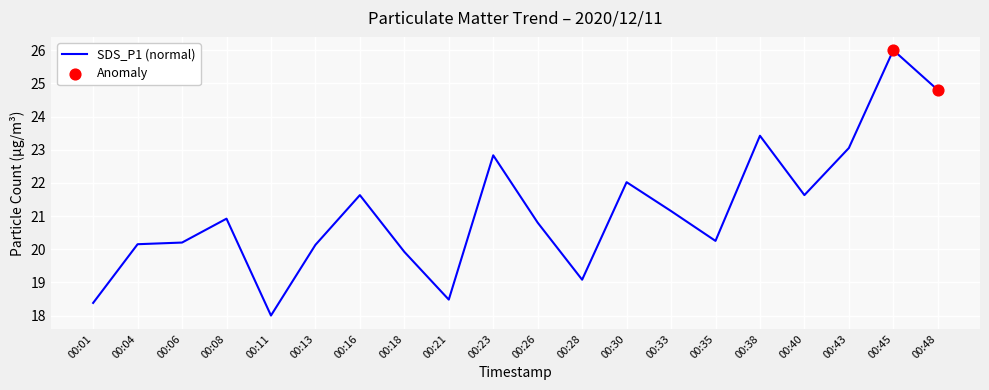

What is the ratio of the value at 00:35 to the value at 00:11?

1.1